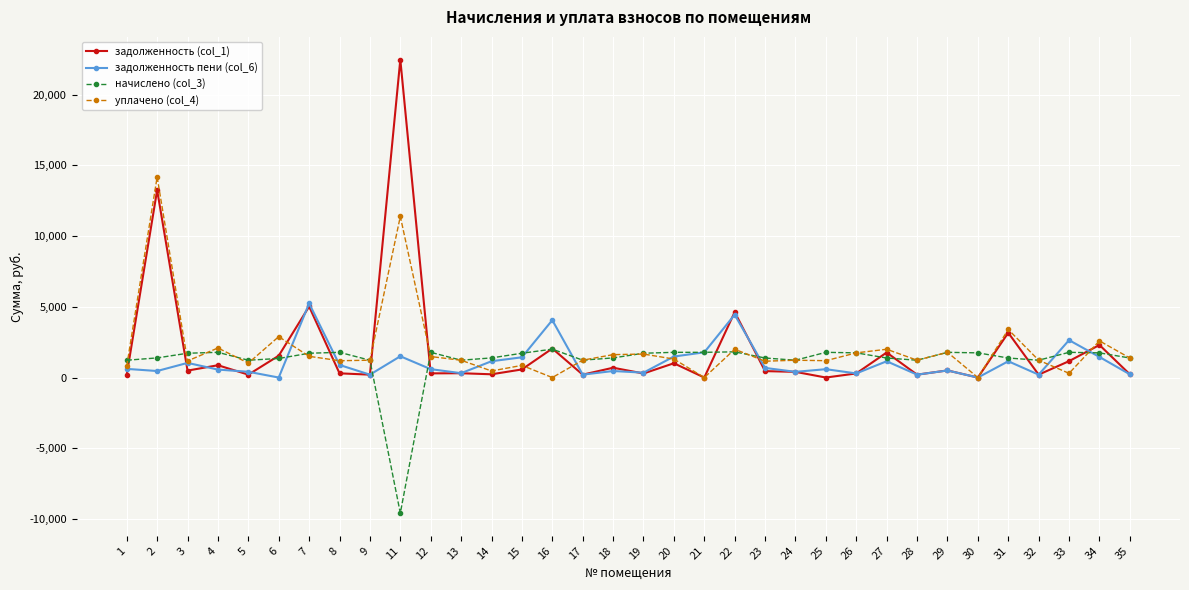

Rank the series by their maximum value, from highest to lowest.

задолженность (col_1), уплачено (col_4), задолженность пени (col_6), начислено (col_3)